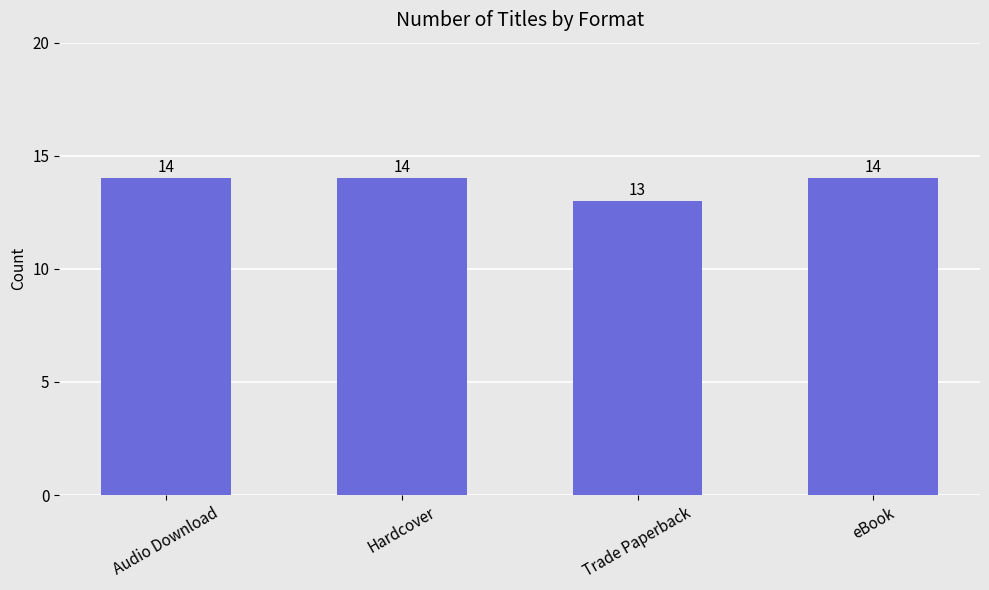

Between Trade Paperback and Hardcover, which is larger?

Hardcover